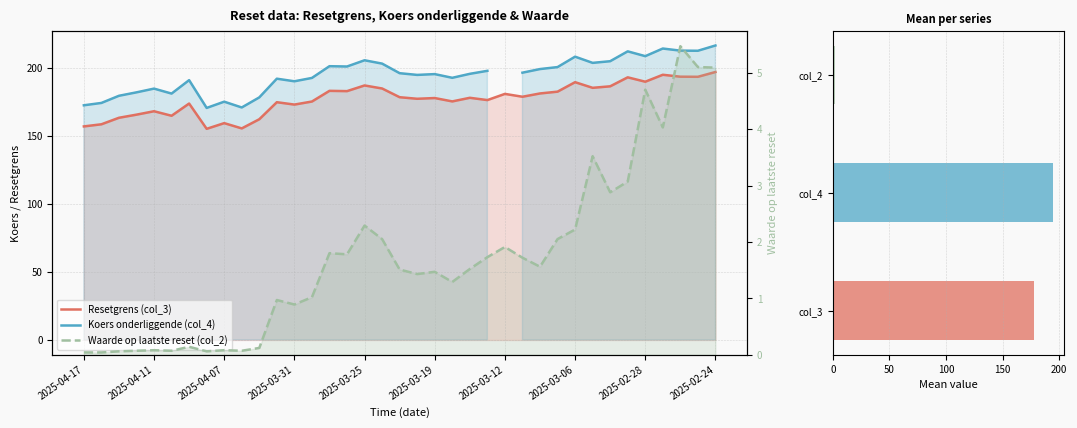

Read the Waarde op laatste reset (col_2) value at 2025-03-19.

1.5